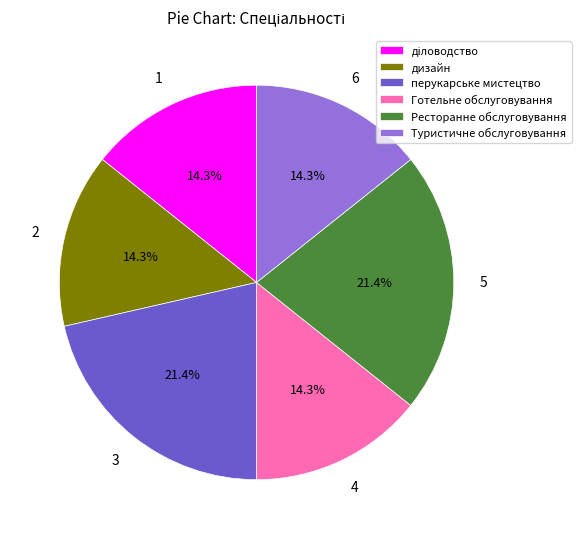

Between Готельне обслуговування and Ресторанне обслуговування, which is larger?

Ресторанне обслуговування